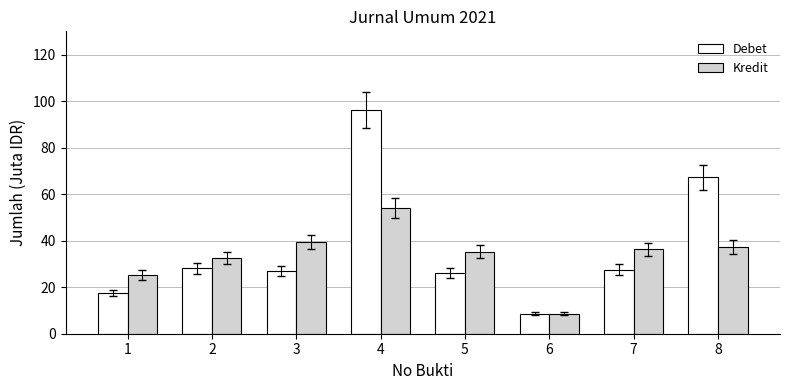

How many bars are there in each group?

2